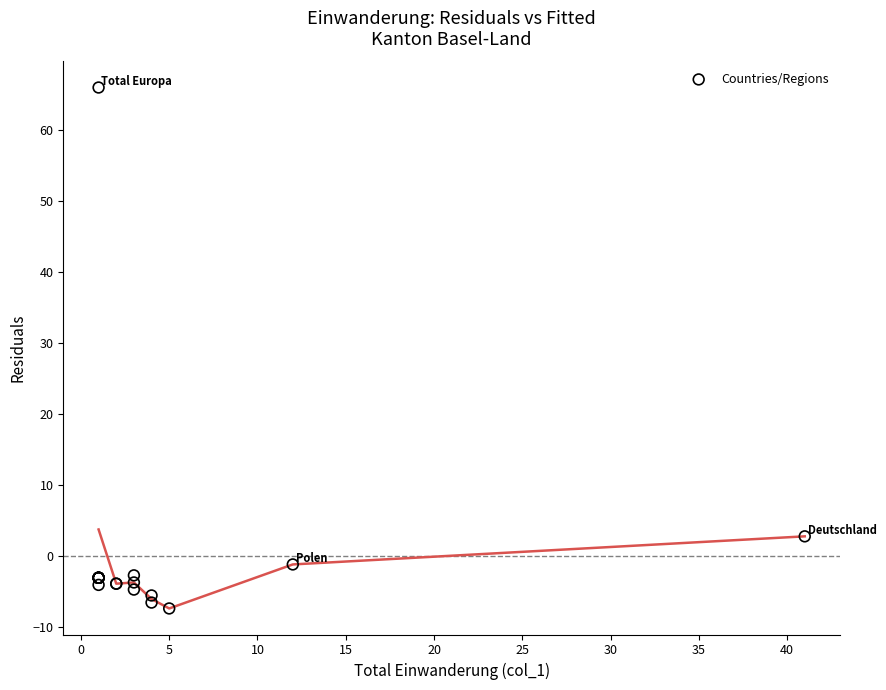

What Y value in the scatter plot is closest to 29?

2.7